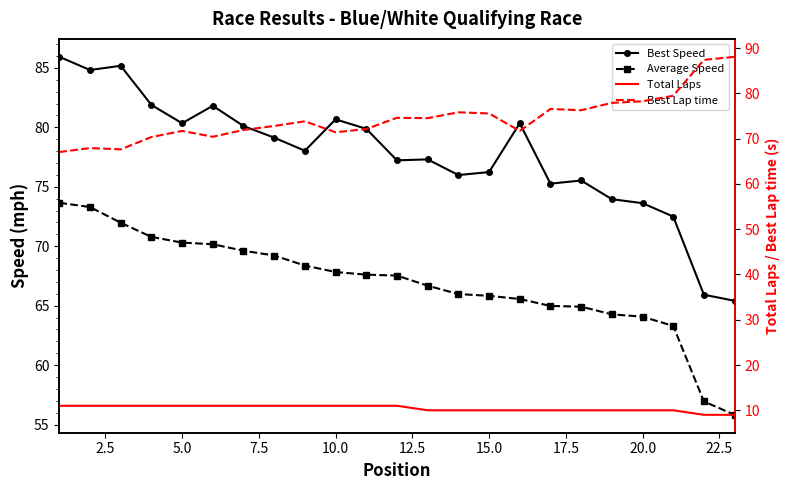

Is the value of Average Speed at 14 greater than the value of Best Speed at 18?

No